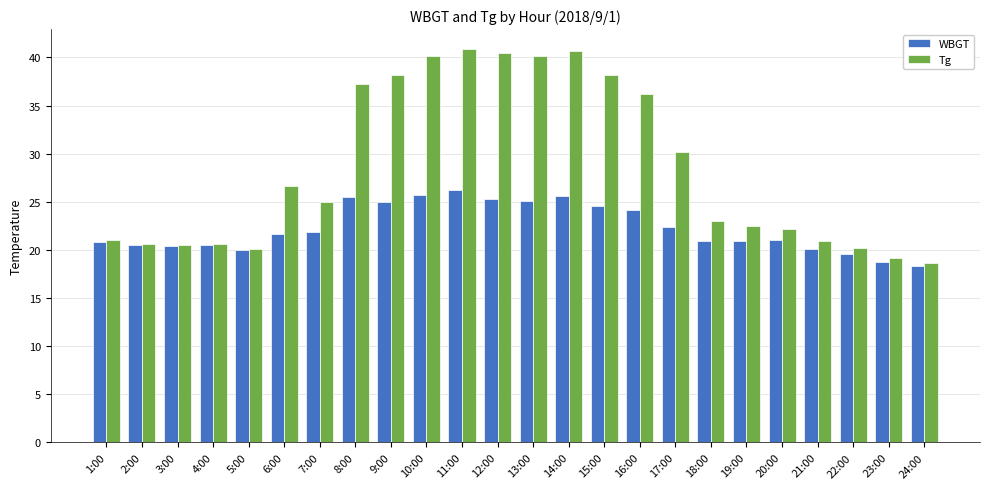

What is the average value of the WBGT series?

22.3